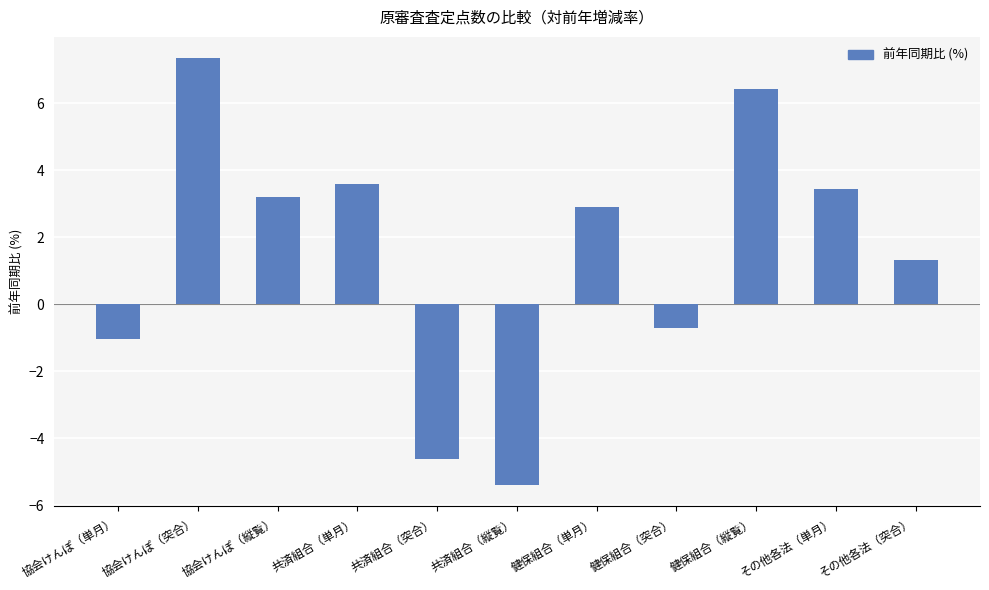

True or false: the data shows 6.4 at 健保組合（縦覧）.

True